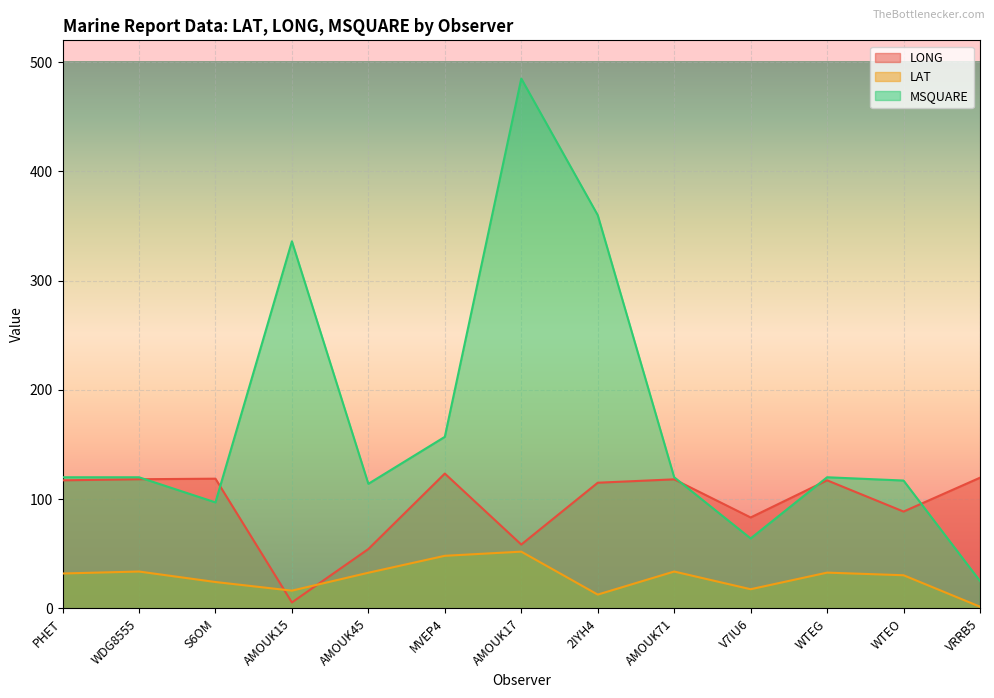

How many lines are shown in the chart?

3